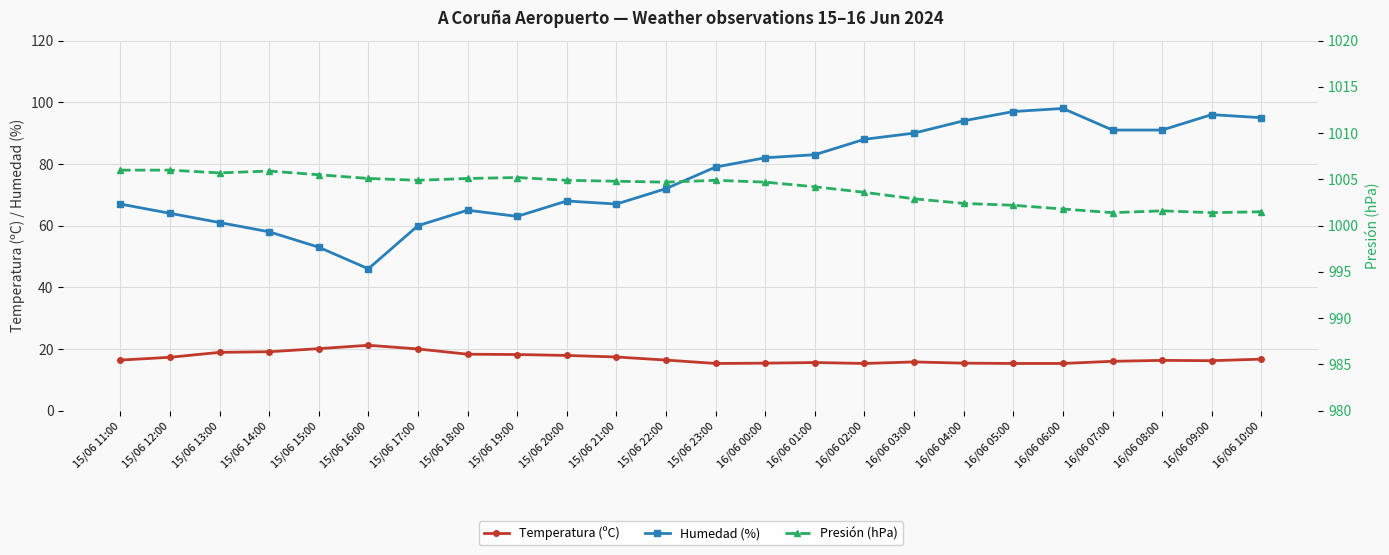

What is the label of the 14th point from the right?

15/06 21:00